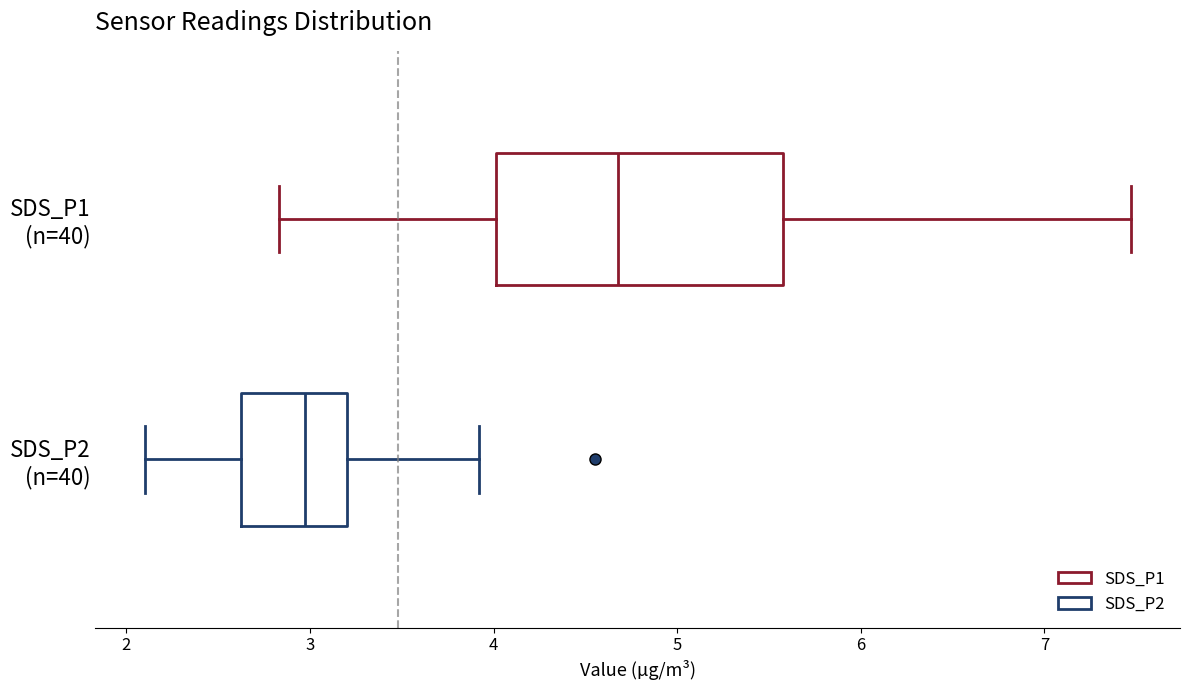

Which box has the furthest to the left median line?

SDS_P2 (n=40)